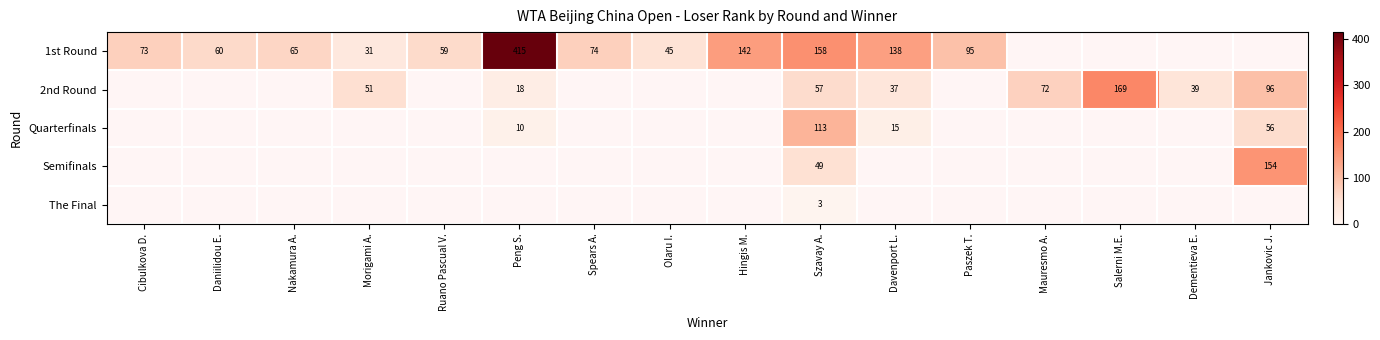

Is the value of Semifinals at Davenport L. greater than the value of The Final at Paszek T.?

No